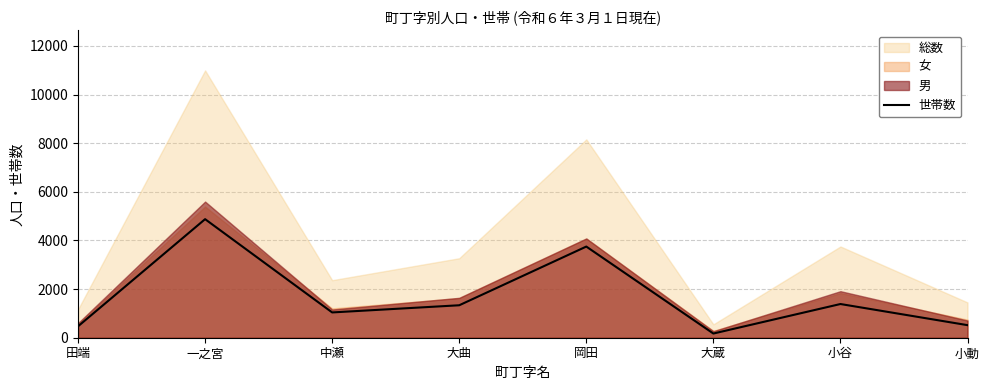

How many interior local valleys (lower than both neighbors) does the data have?

2